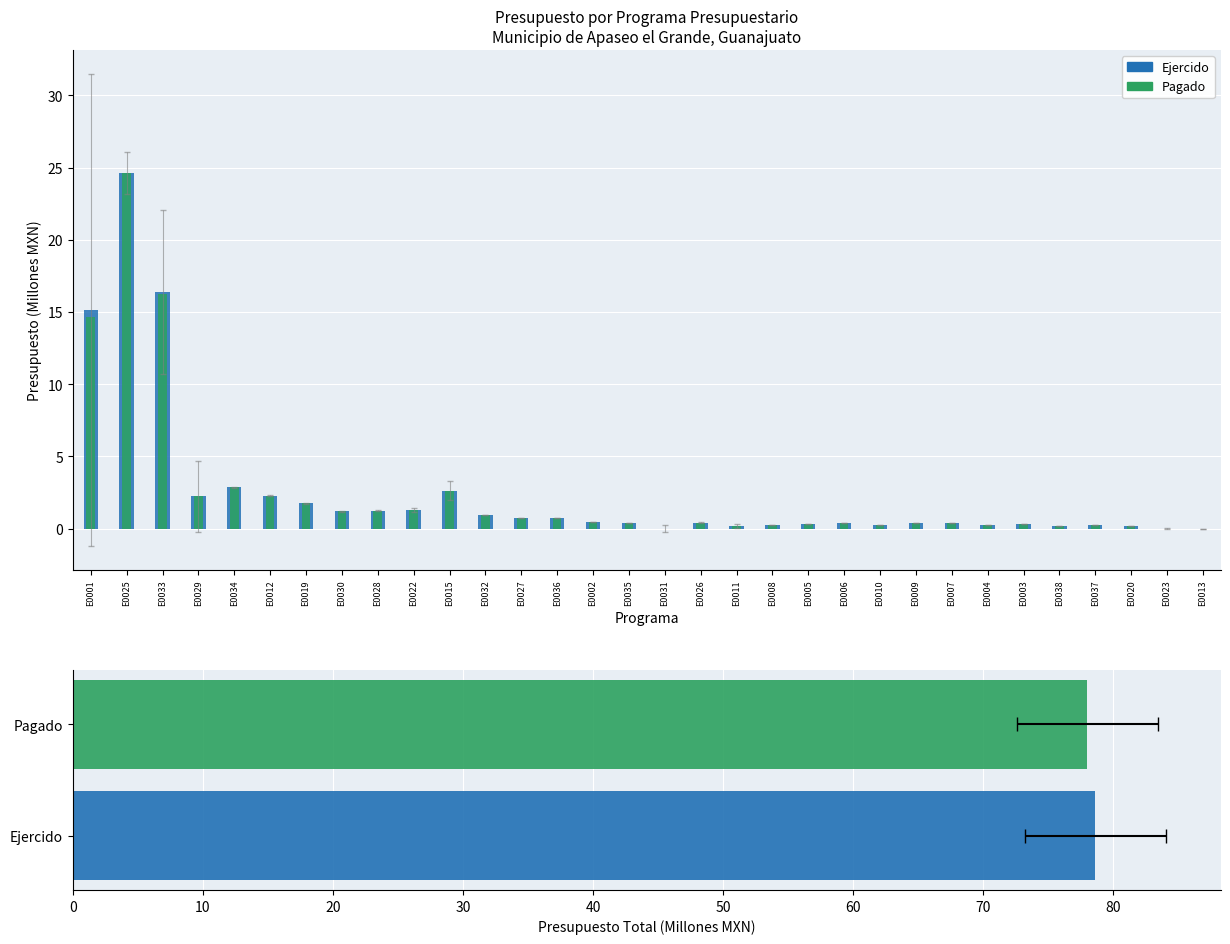

The value of Pagado at E0013 is 0.0. True or false?

False